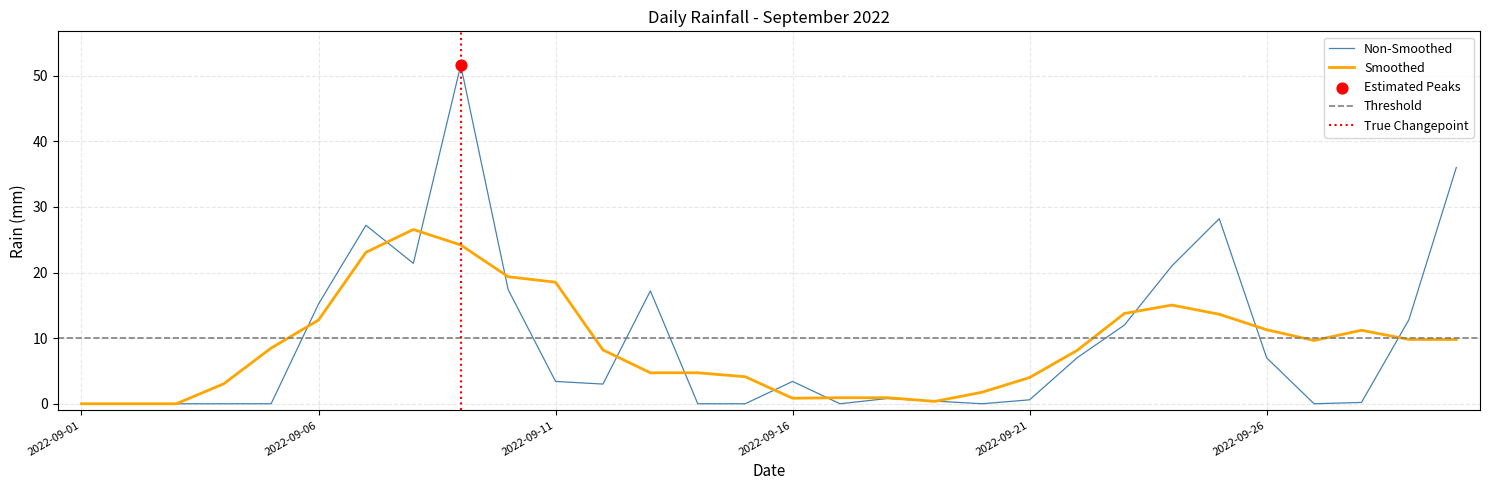

Which has a higher value, 2022-09-29 or 2022-09-08?

2022-09-08